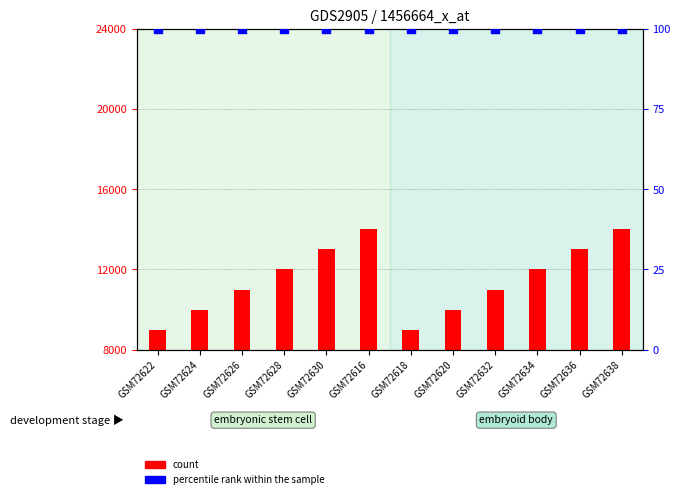

Which series has the largest Y range (max minus min)?

count